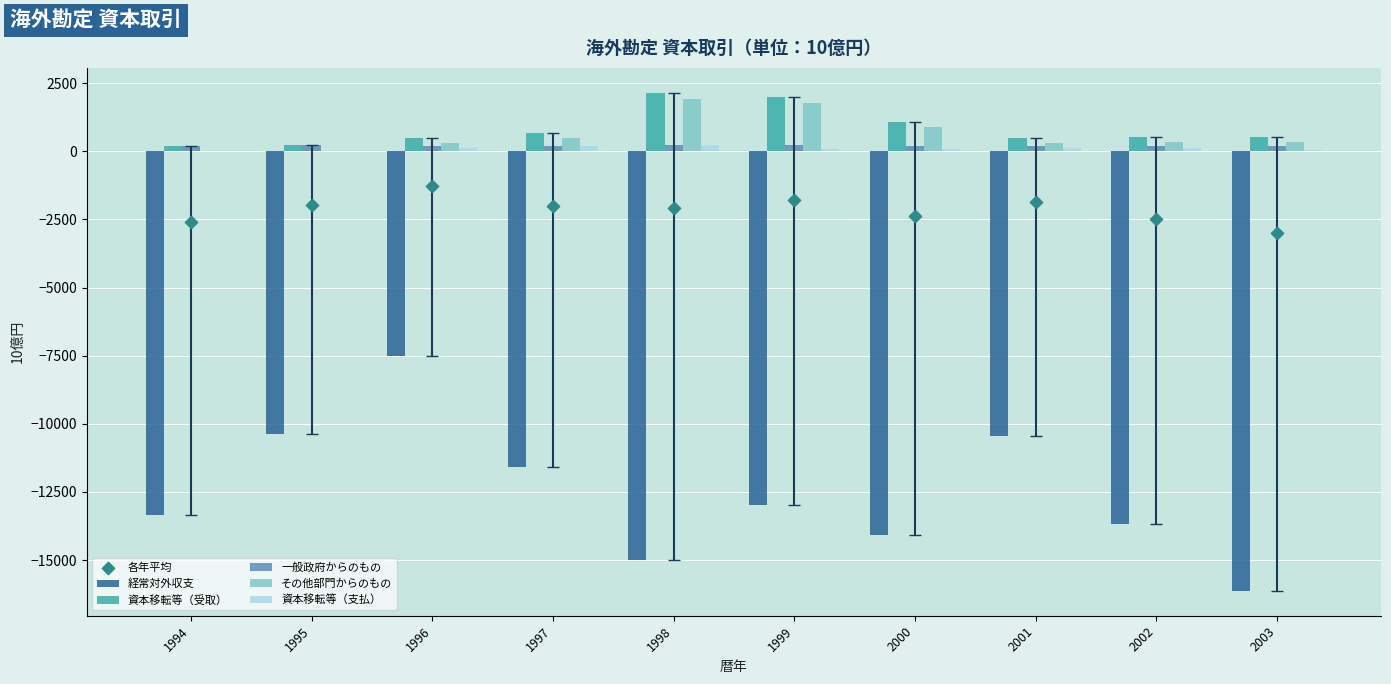

What is the total value across all series at 2002?

-14994.1